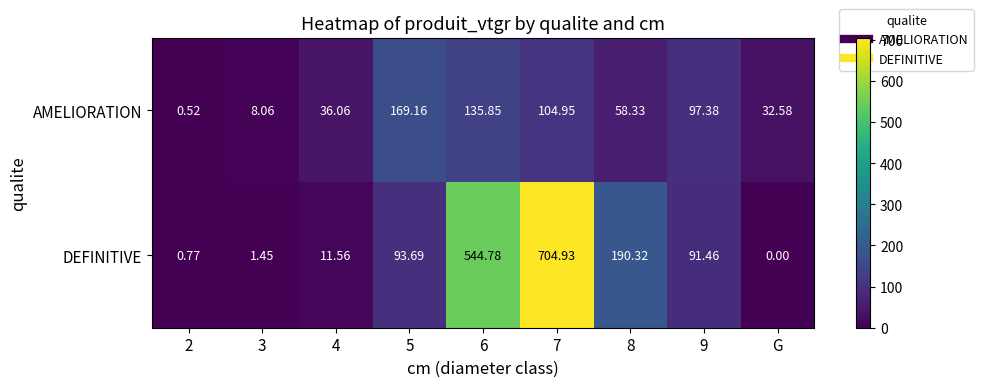

Is the value of DEFINITIVE at 2 greater than the value of AMELIORATION at 2?

Yes